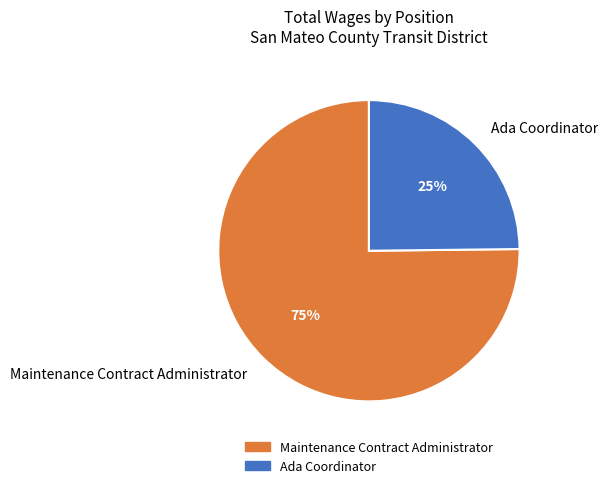

Which has a higher value, Maintenance Contract Administrator or Ada Coordinator?

Maintenance Contract Administrator